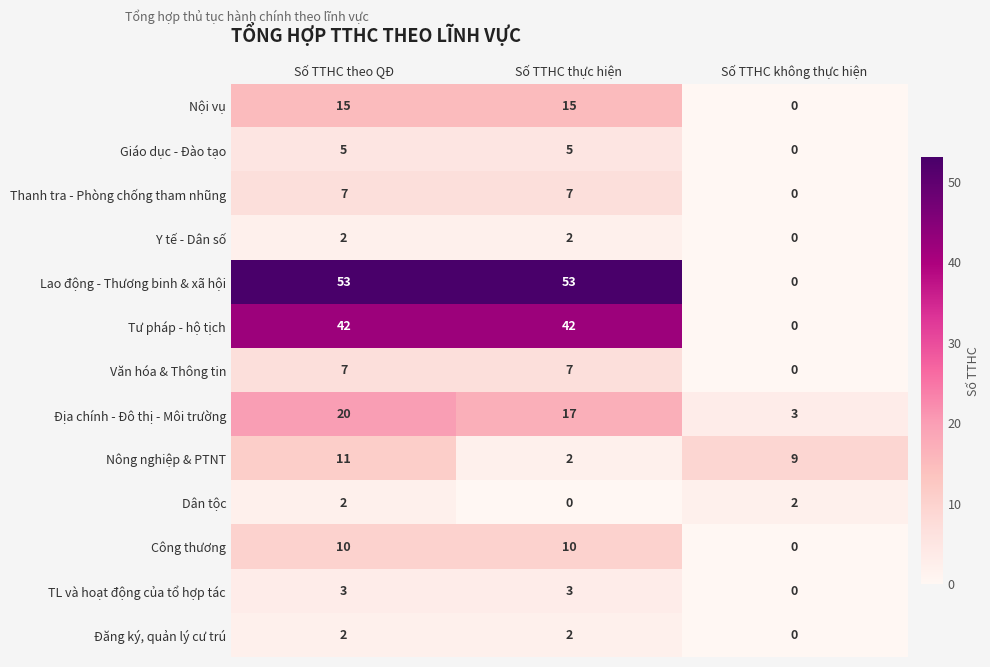

What is the total value across all series at Số TTHC thực hiện?

165